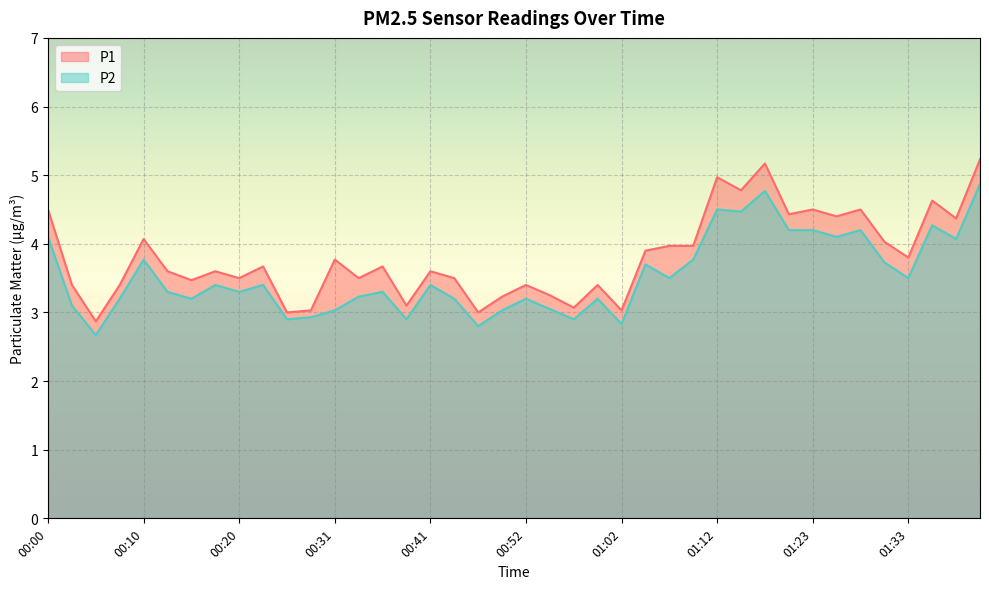

Where is the first local minimum for P2?

00:05